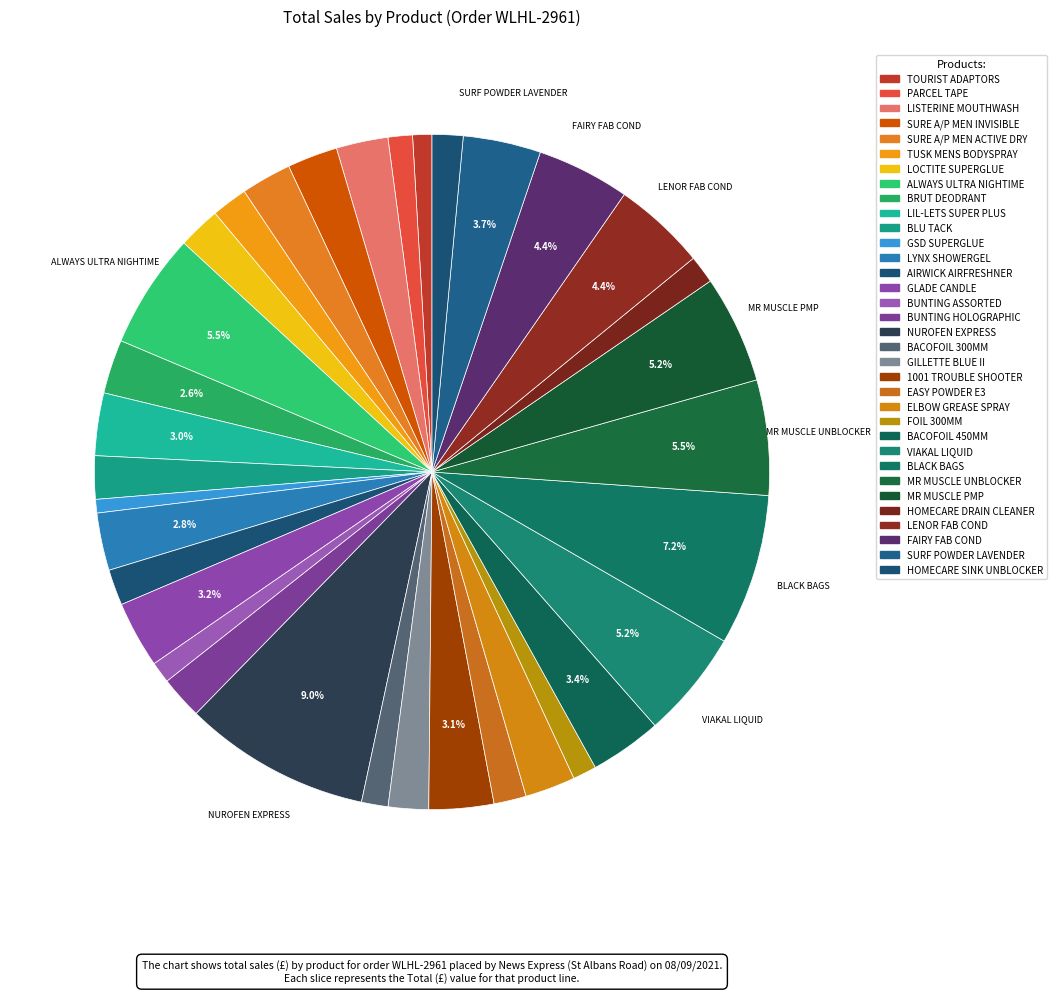

Does any single category account for the majority?

No